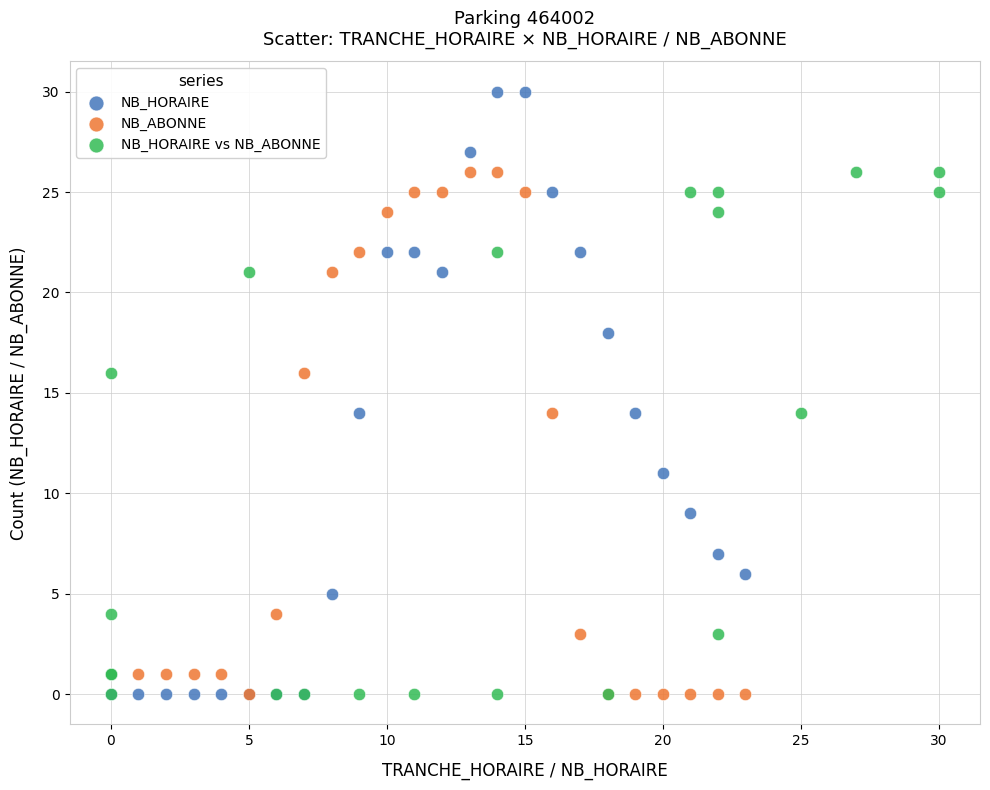

Which series has the largest Y range (max minus min)?

NB_HORAIRE